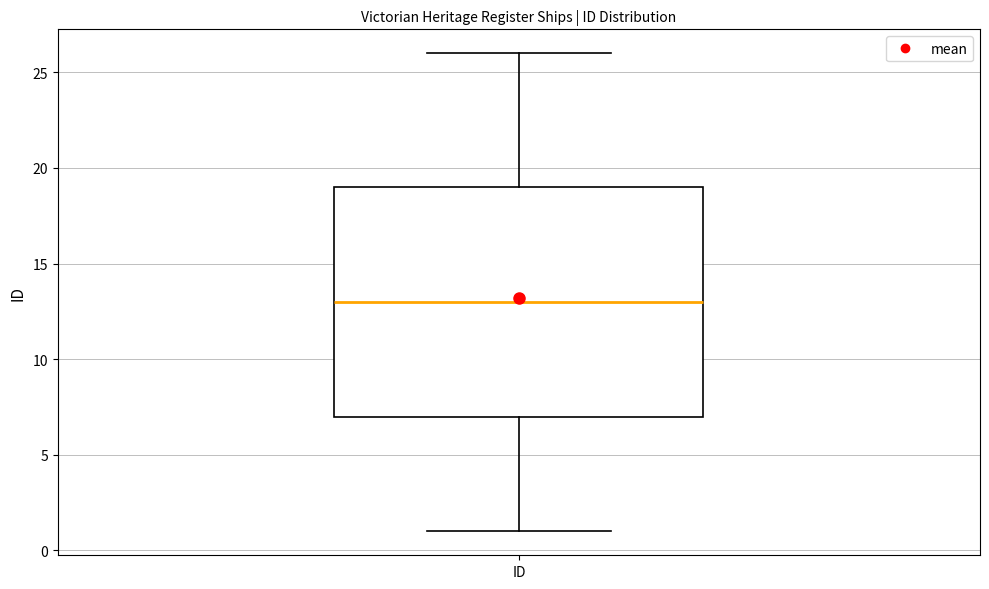

Where is the lower edge of the box for ID on the y-axis? The values are not printed on the chart, so give them approximately, as read against the axis.

7